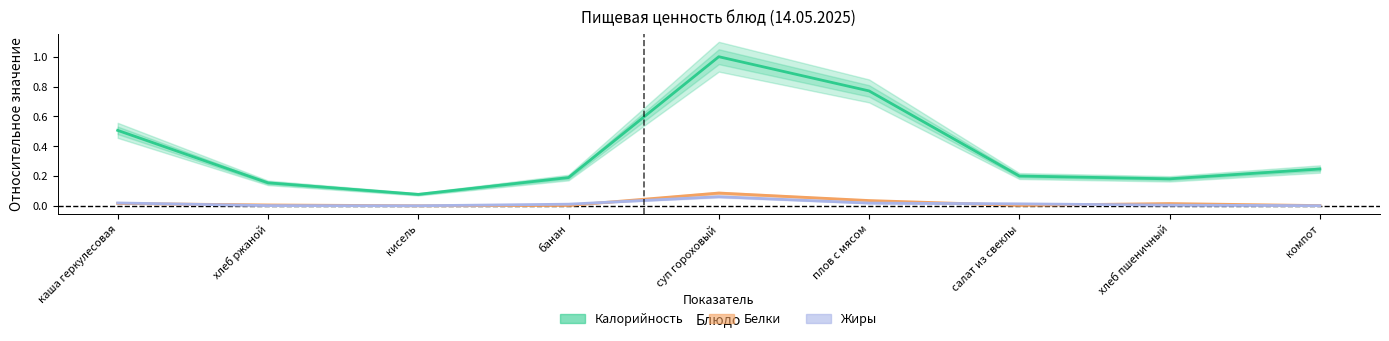

Reading right to left, what are all the values shown in this chart?

Калорийность: компот=0.2	хлеб пшеничный=0.2	салат из свеклы=0.2	плов с мясом=0.8	суп гороховый=1.0	банан=0.2	кисель=0.1	хлеб ржаной=0.2	каша геркулесовая=0.5
Белки: компот=0.0	хлеб пшеничный=0.0	салат из свеклы=0.0	плов с мясом=0.0	суп гороховый=0.1	банан=0.0	кисель=0.0	хлеб ржаной=0.0	каша геркулесовая=0.0
Жиры: компот=0.0	хлеб пшеничный=0.0	салат из свеклы=0.0	плов с мясом=0.0	суп гороховый=0.1	банан=0.0	кисель=0.0	хлеб ржаной=0.0	каша геркулесовая=0.0